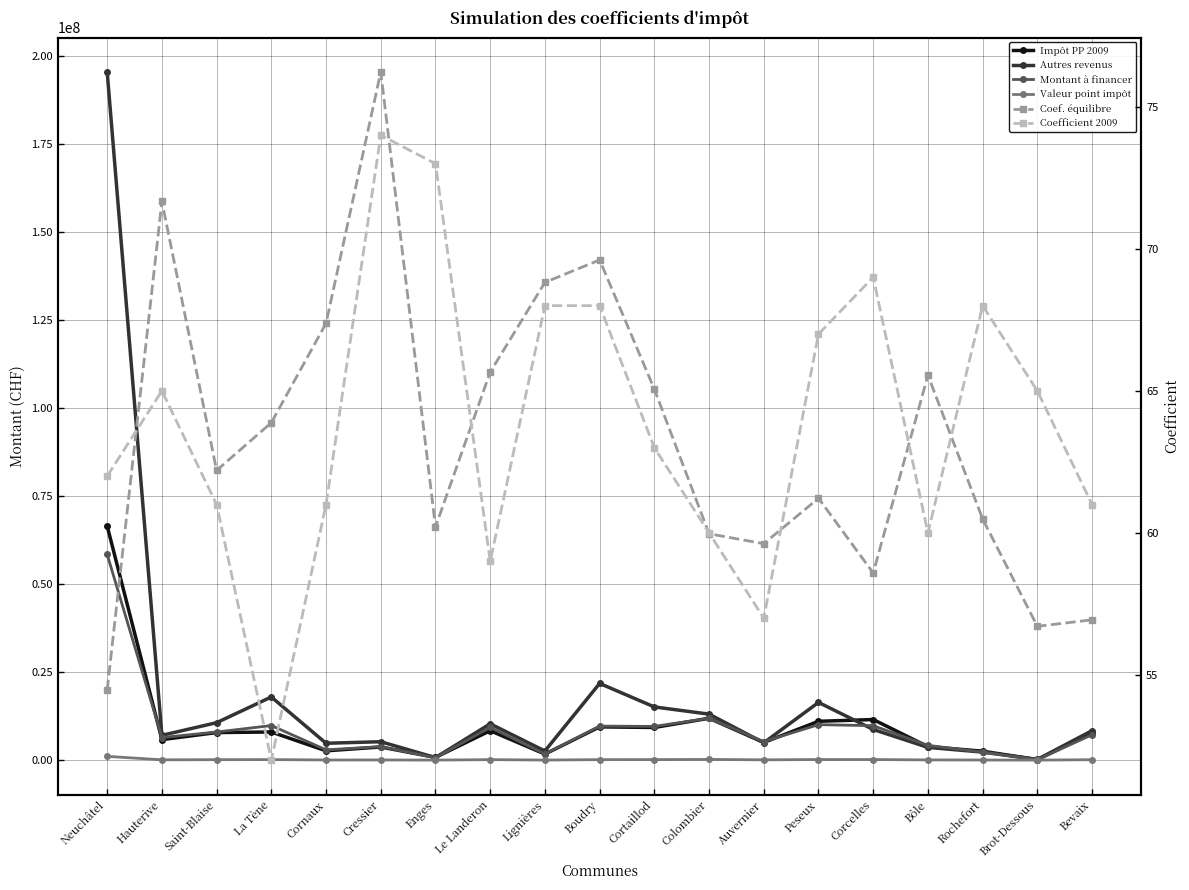

What position from the left is Le Landeron?

8